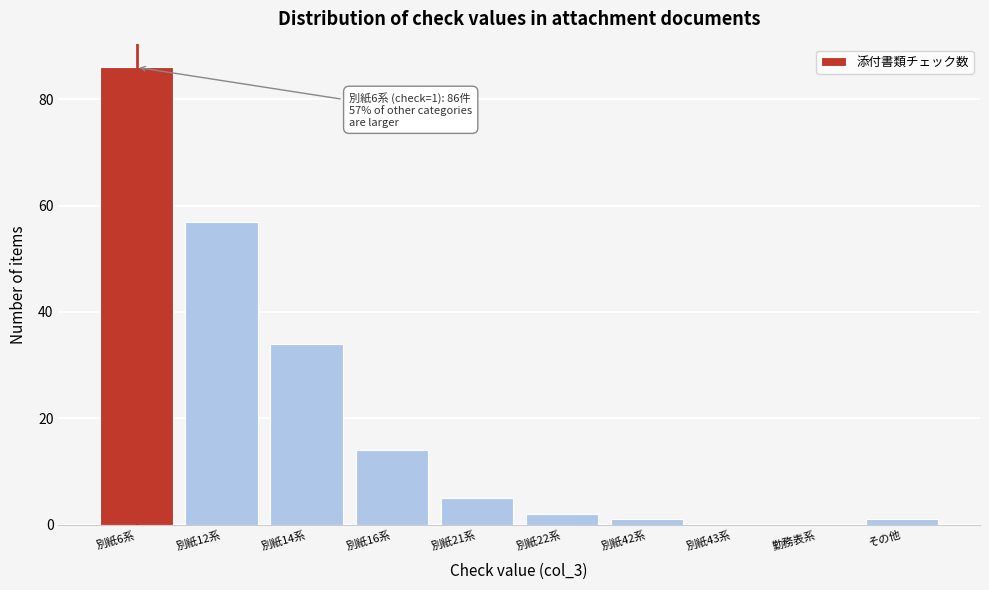

Reading left to right, extract all data points from this chart.

別紙6系=86	別紙12系=57	別紙14系=34	別紙16系=14	別紙21系=5	別紙22系=2	別紙42系=1	別紙43系=0	勤務表系=0	その他=1